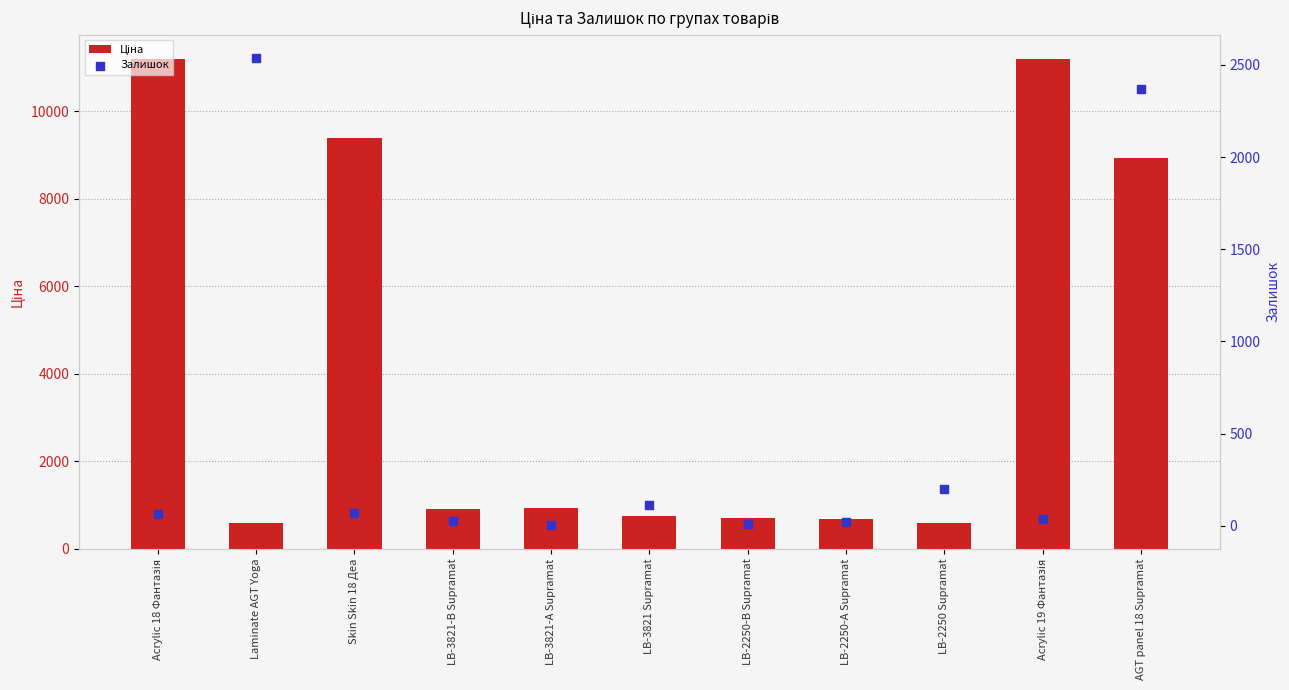

Which series contains the lowest Y value?

Залишок